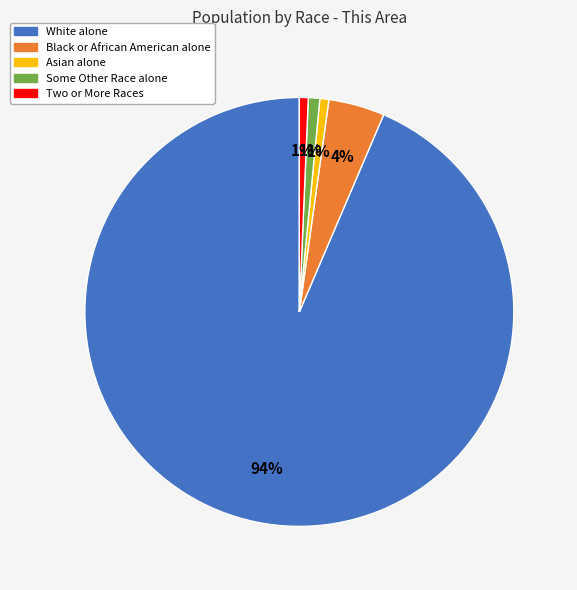

The White alone slice represents 88% of the pie. True or false?

False